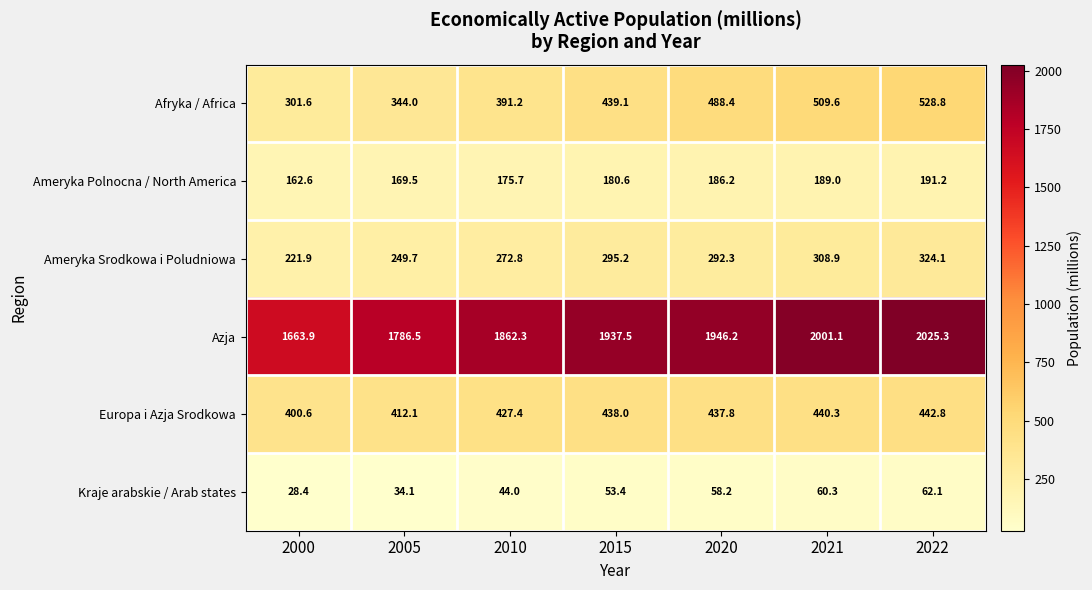

The value of Ameryka Srodkowa i Poludniowa at 2010 is 272.8. True or false?

True